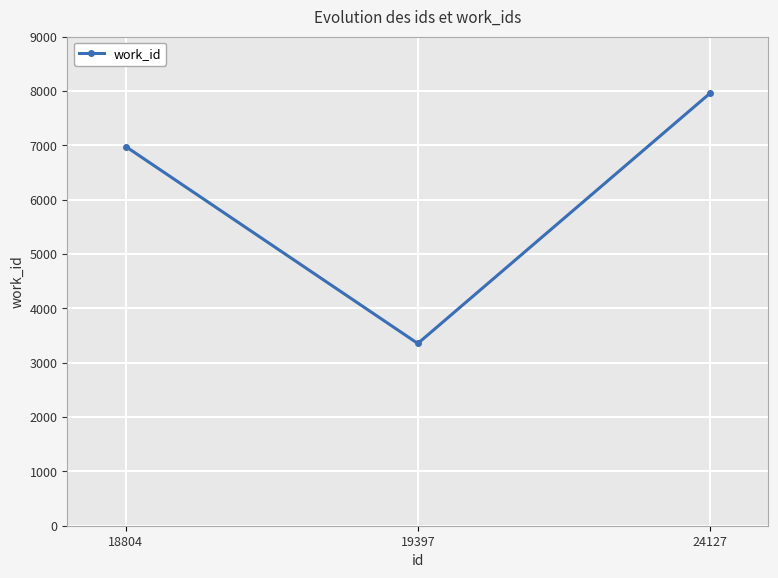

What is the minimum value shown in the chart?

3353